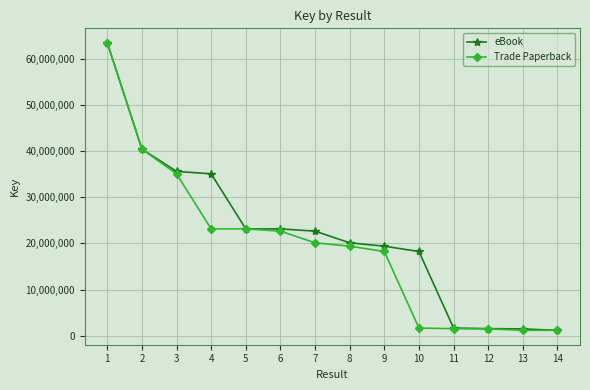

At 4, list the series in order from smallest to largest.

Trade Paperback, eBook